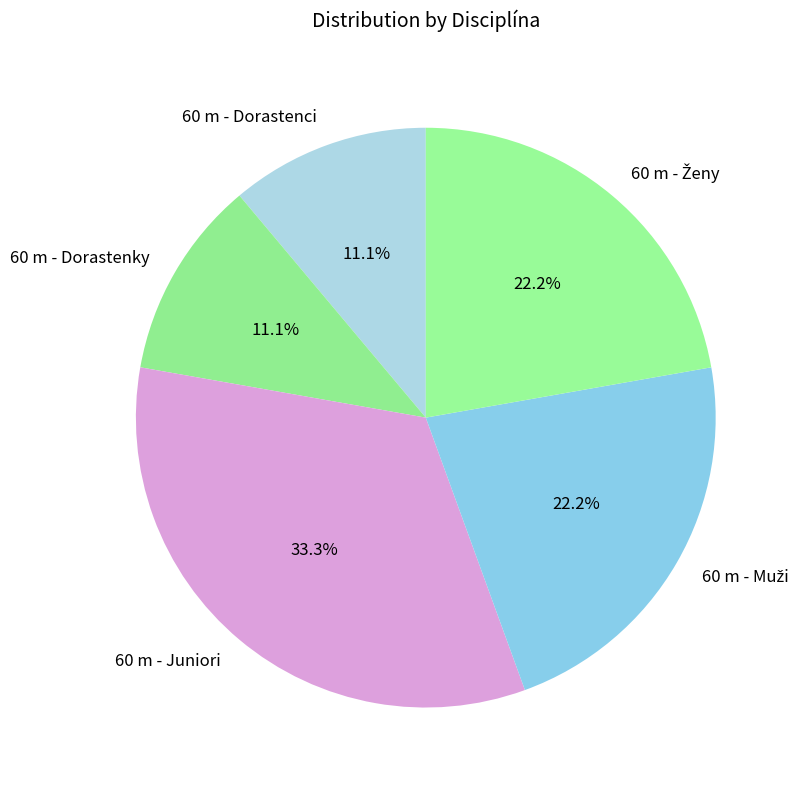

To the nearest percent, what is the average slice percentage?

20%